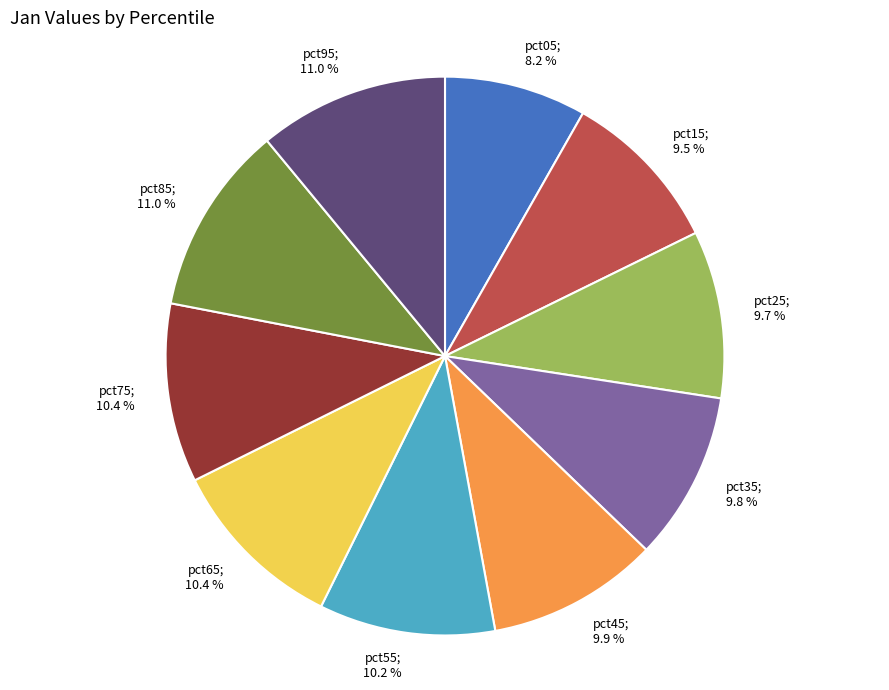

Is there any slice that represents more than half of the pie?

No